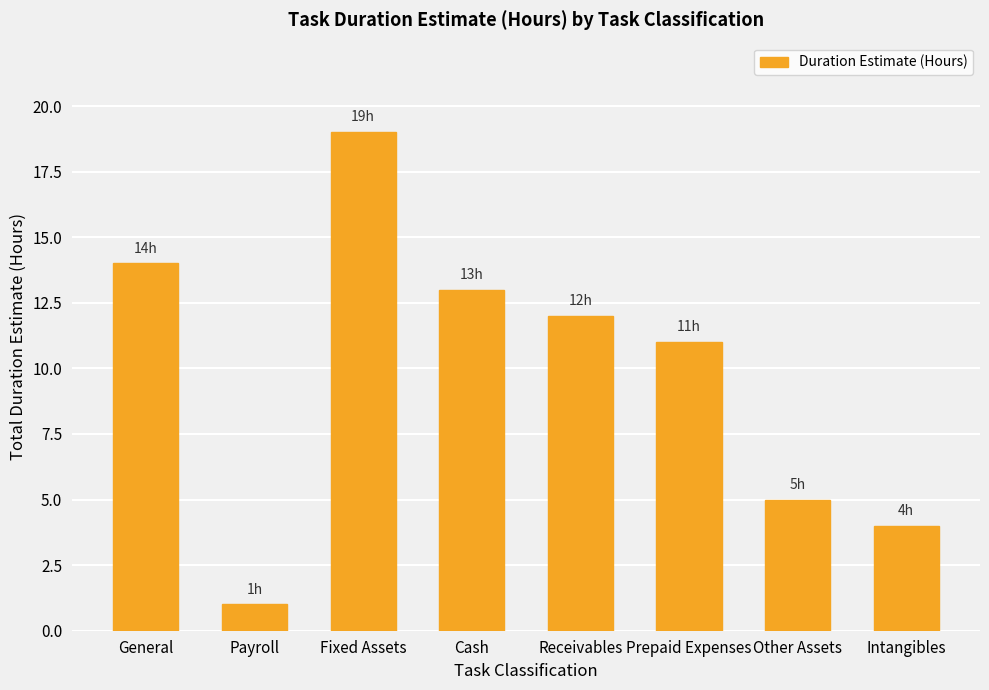

What is the label of the 7th bar from the right?

Payroll